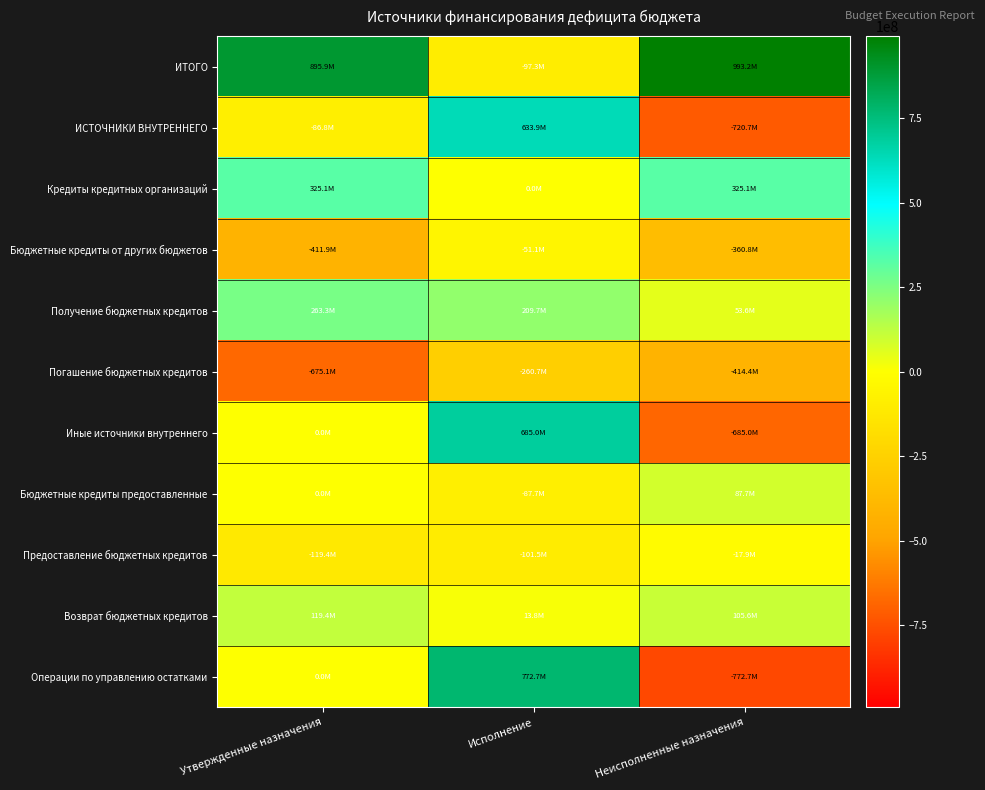

Rank the series at Исполнение from highest to lowest value.

Операции по управлению остатками, Иные источники внутреннего, ИСТОЧНИКИ ВНУТРЕННЕГО, Получение бюджетных кредитов, Возврат бюджетных кредитов, Кредиты кредитных организаций, Бюджетные кредиты от других бюджетов, Бюджетные кредиты предоставленные, ИТОГО, Предоставление бюджетных кредитов, Погашение бюджетных кредитов